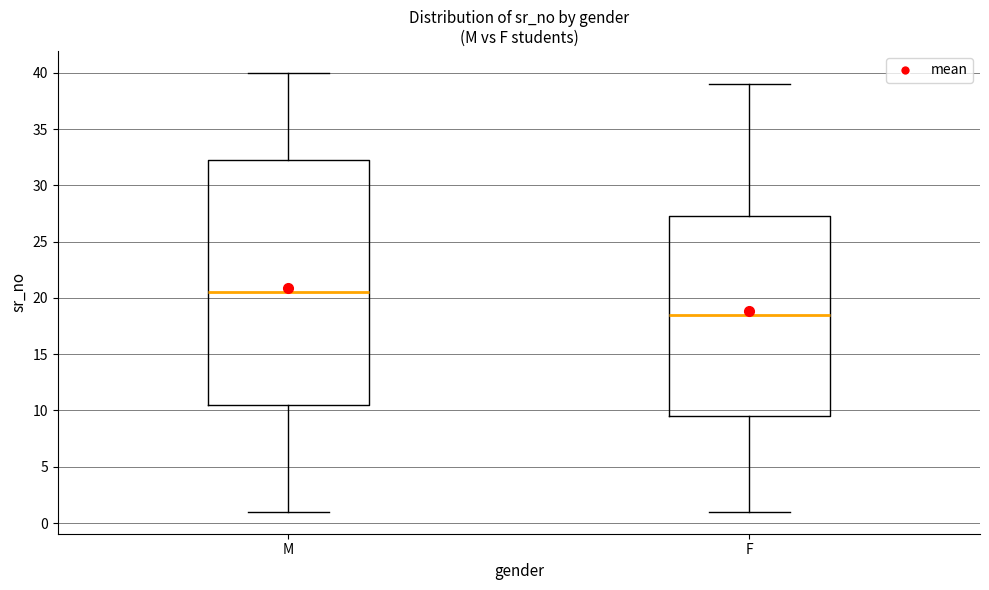

Where does the upper whisker of the box for M end on the y-axis? The values are not printed on the chart, so give them approximately, as read against the axis.

40.0